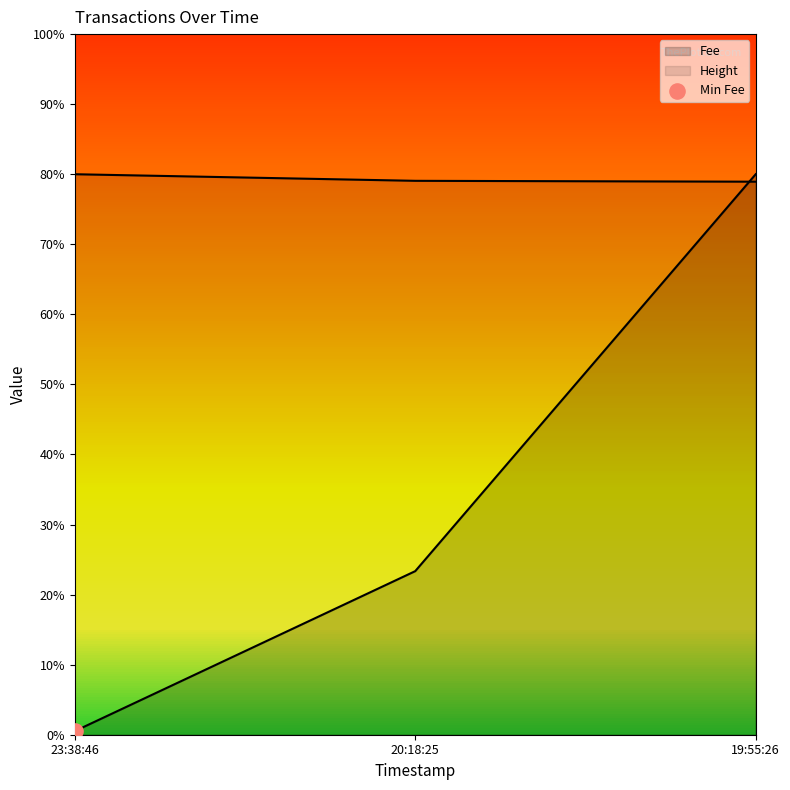

Which series reaches the minimum Y coordinate?

Fee